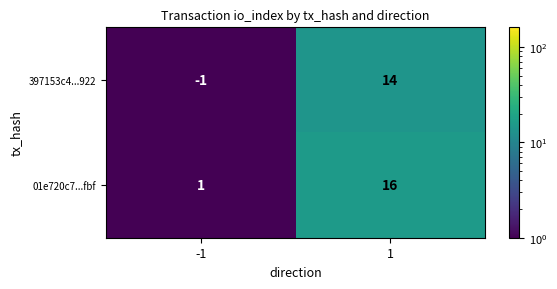

What is the approximate value of 397153c4...922 at 1?

14